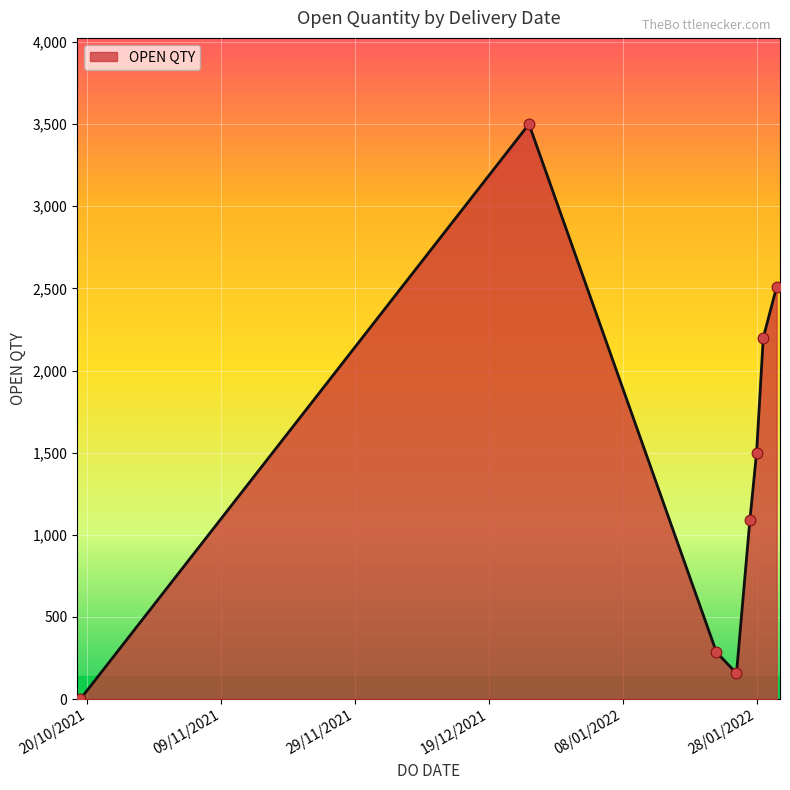

True or false: there are more than 1 points higher than both neighbors.

False